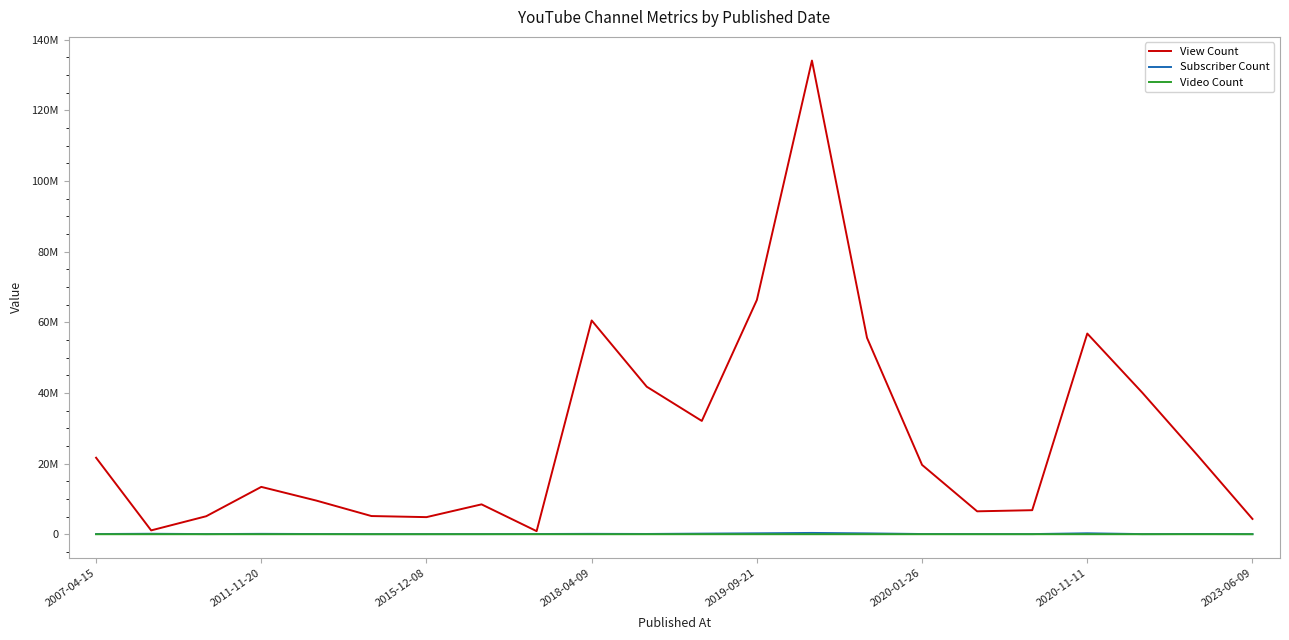

Where does the Video Count series first go above 835?

2007-04-15